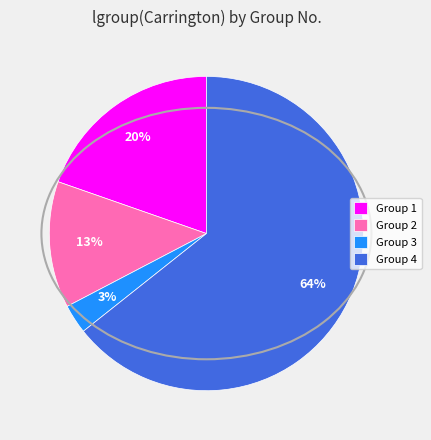

To the nearest percent, what percentage of the pie is Group 2?

13%